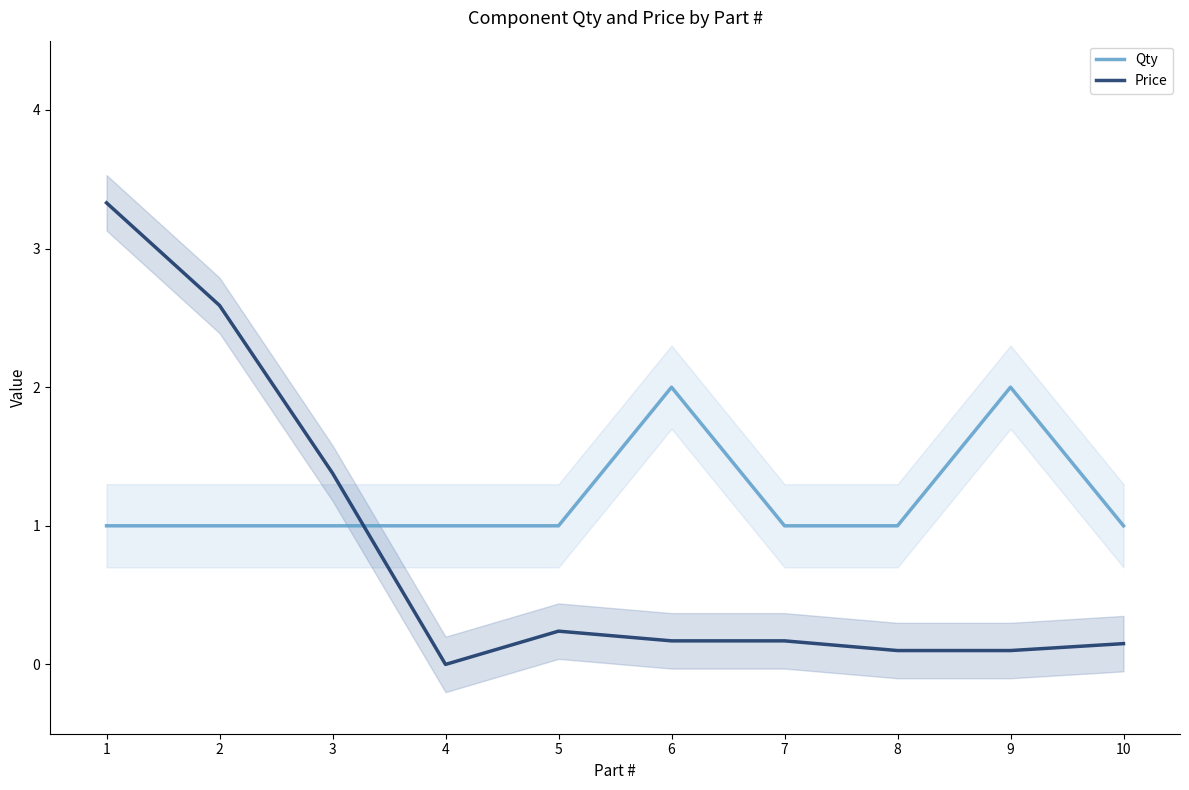

Between 8 and 9, which series saw the biggest shift?

Qty